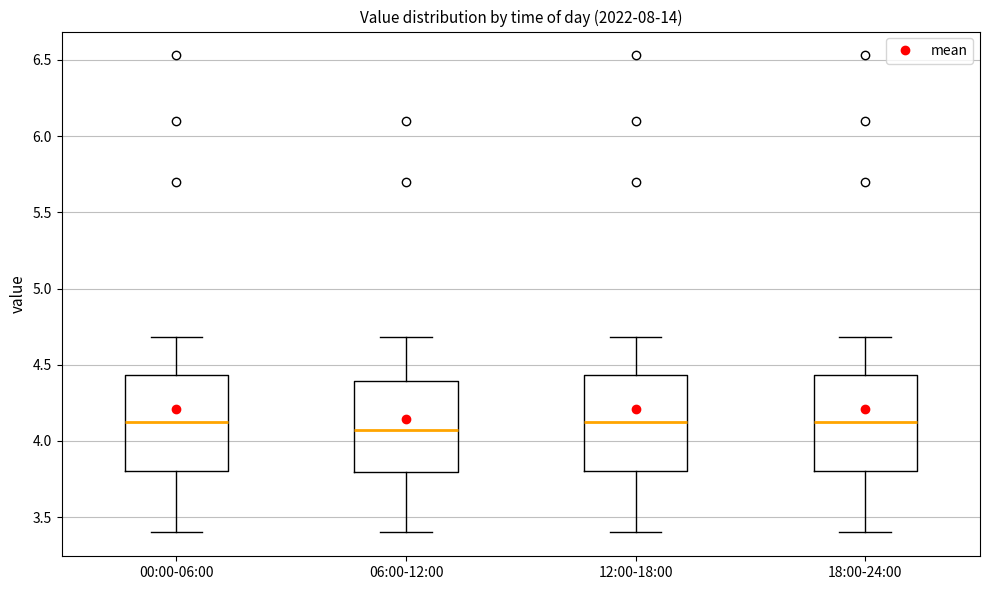

Which box's median line is the lowest?

06:00-12:00